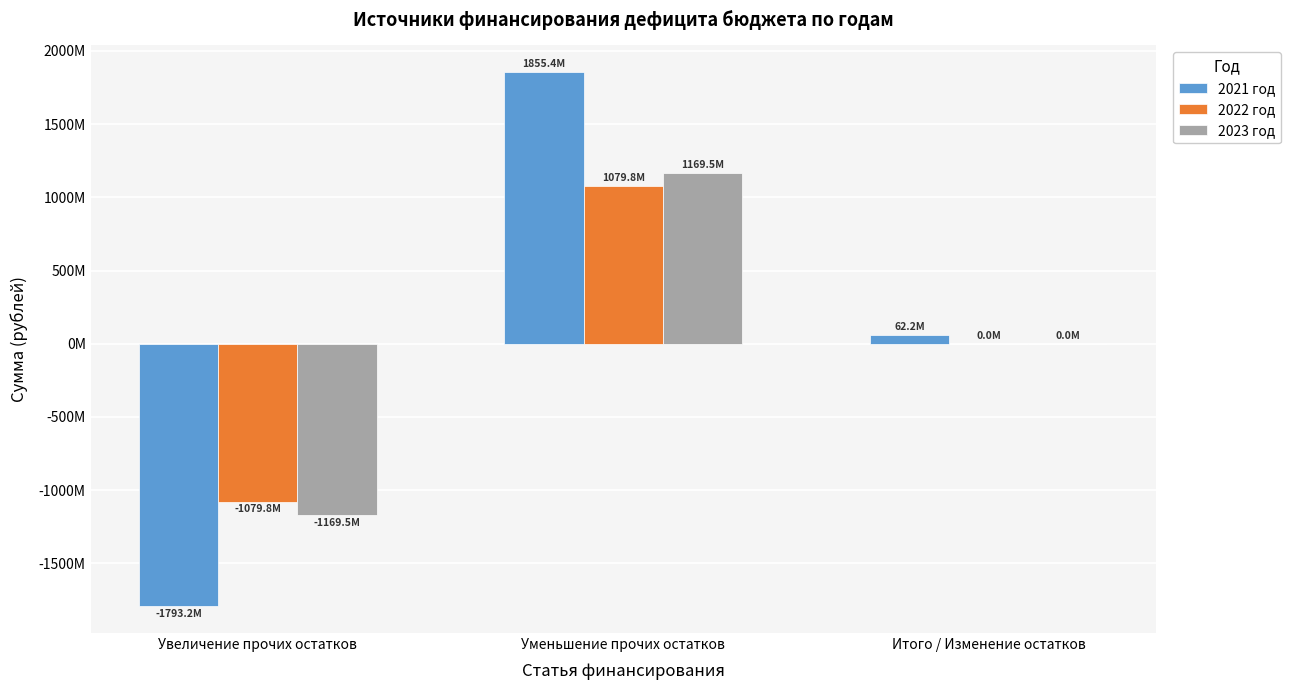

Where is 2021 год nearest to the value 31106301?

Итого / Изменение остатков